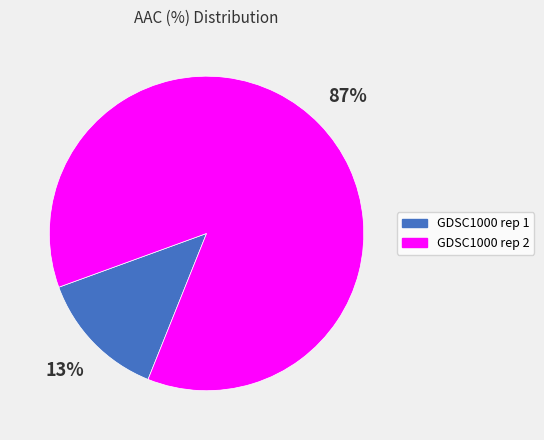

What percentage is the GDSC1000 rep 1 slice, to the nearest percent?

13%